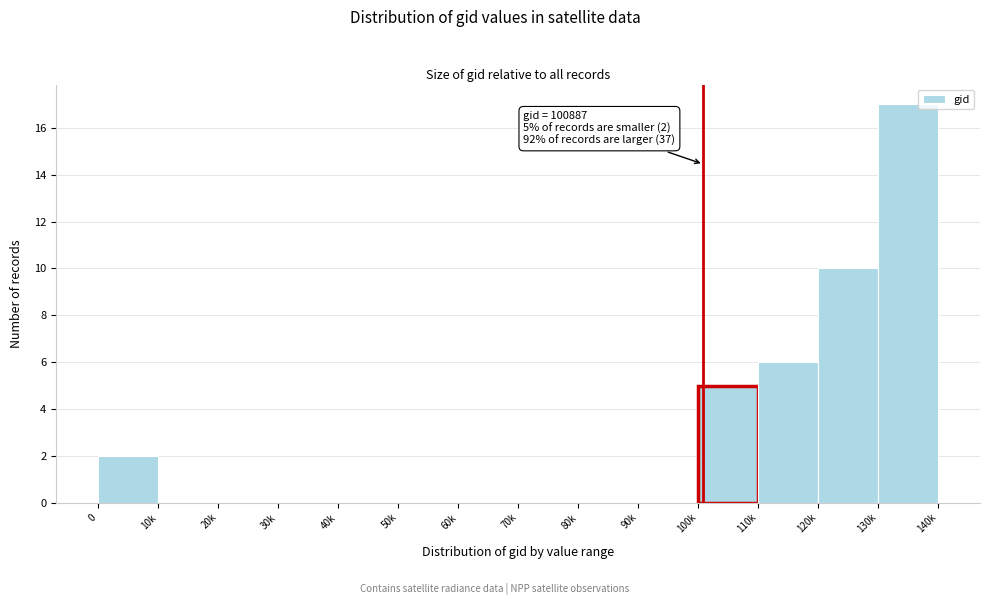

Reading right to left, transcribe all the data shown in this chart.

130k=17	120k=10	110k=6	100k=5	90k=0	80k=0	70k=0	60k=0	50k=0	40k=0	30k=0	20k=0	10k=0	0=2